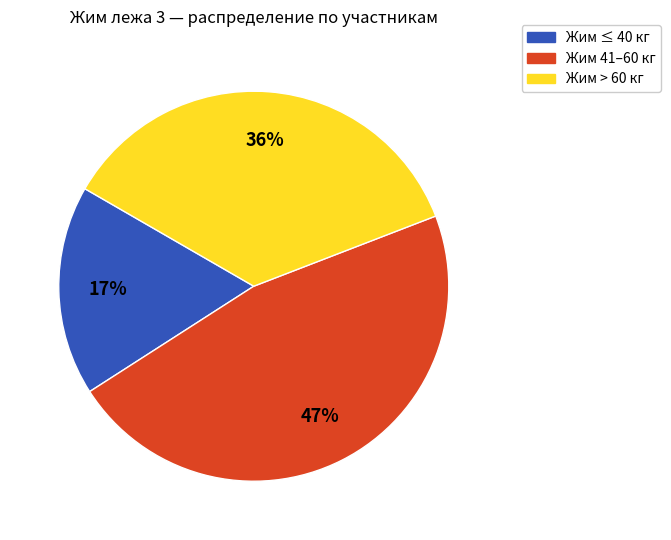

Combined, do Жим 41–60 кг and Жим > 60 кг account for over 50%?

Yes